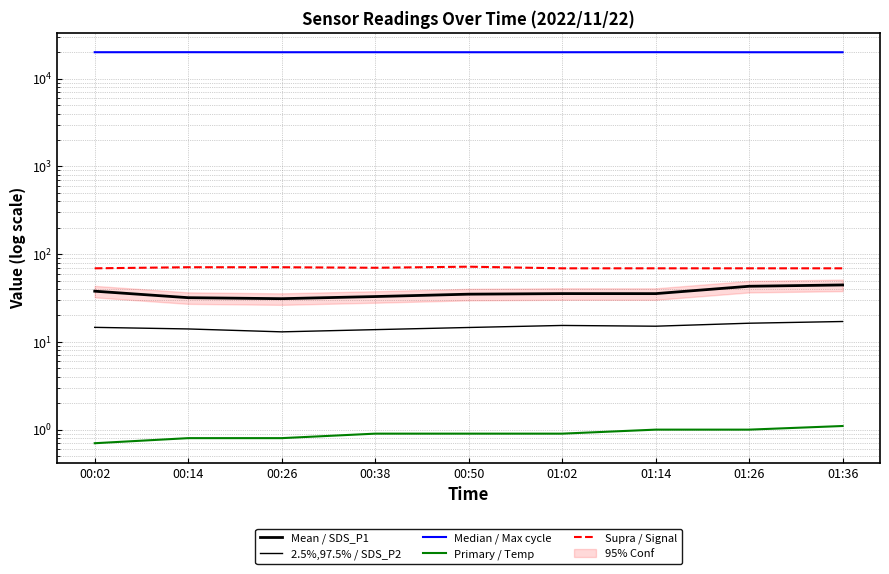

How many lines are shown in the chart?

5